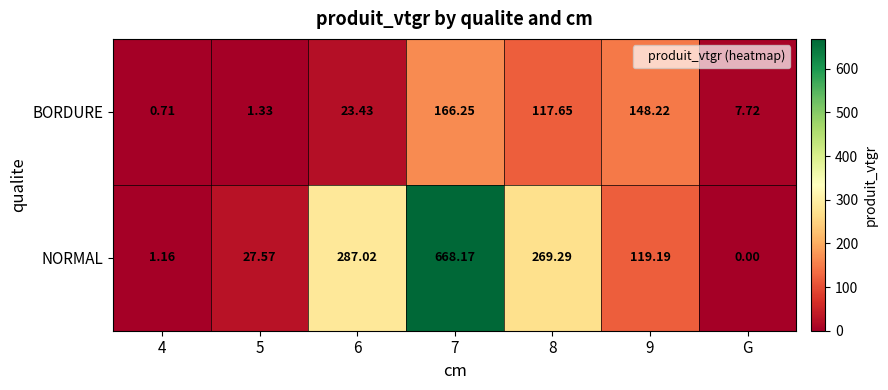

Count the number of data series in this chart.

2